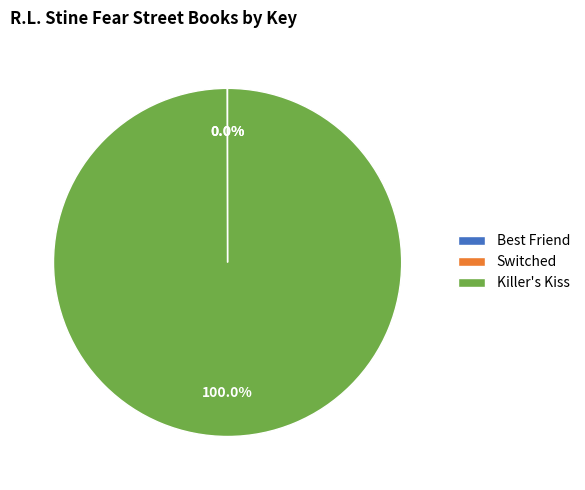

Which category has the biggest portion of the pie?

Killer's Kiss